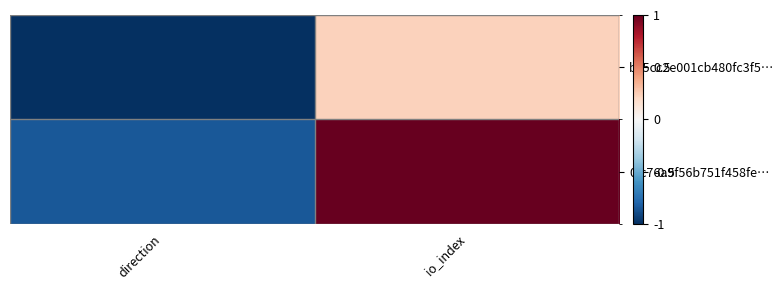

Count the number of categories in the chart.

2